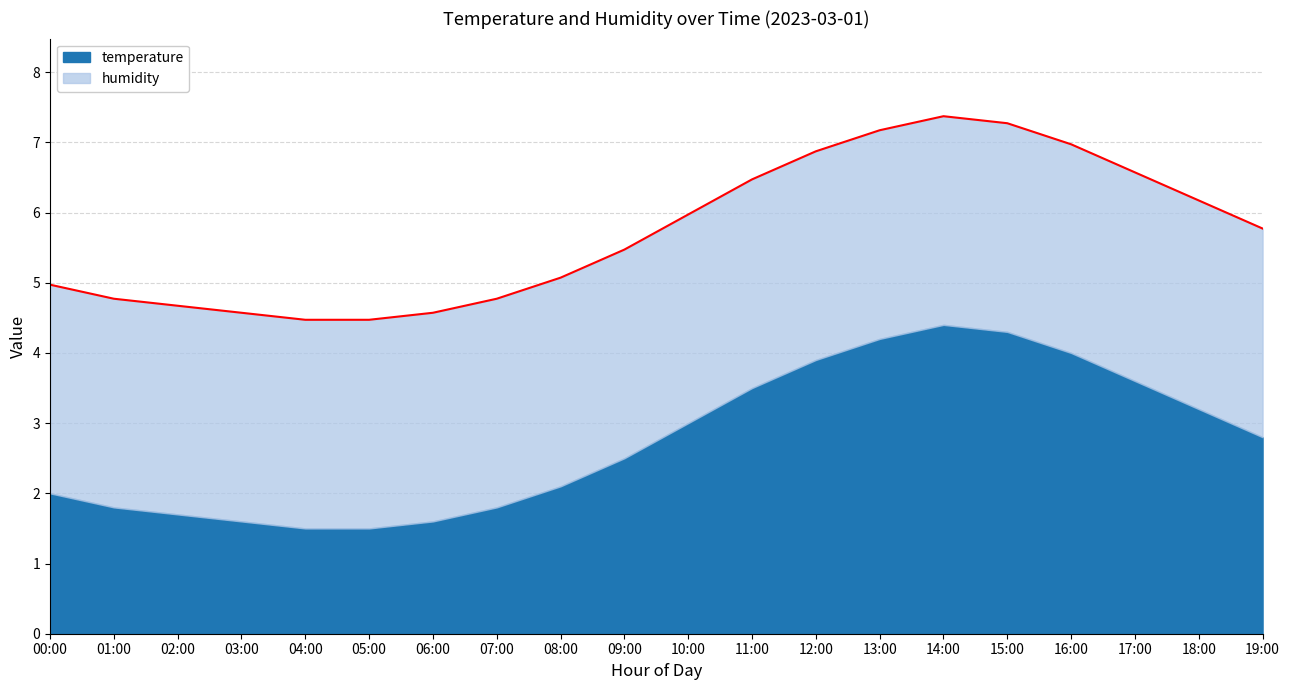

What value does the data have at 10:00?

6.0